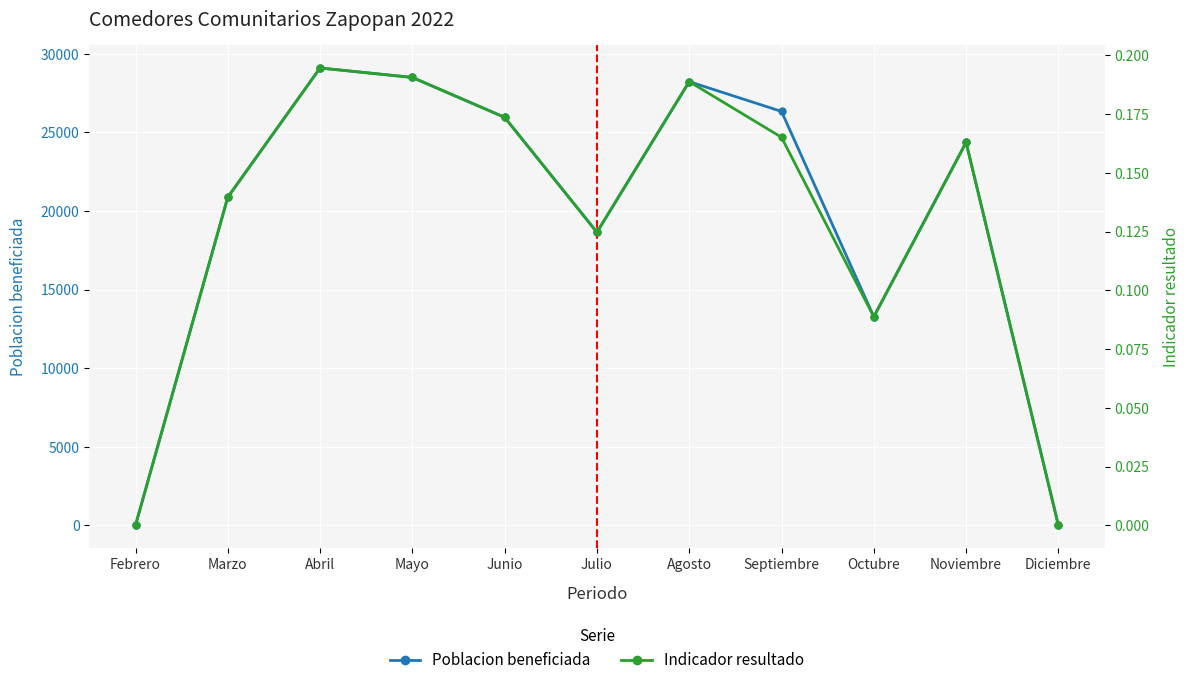

Is it true that Poblacion beneficiada equals 28726.1 at Julio?

False